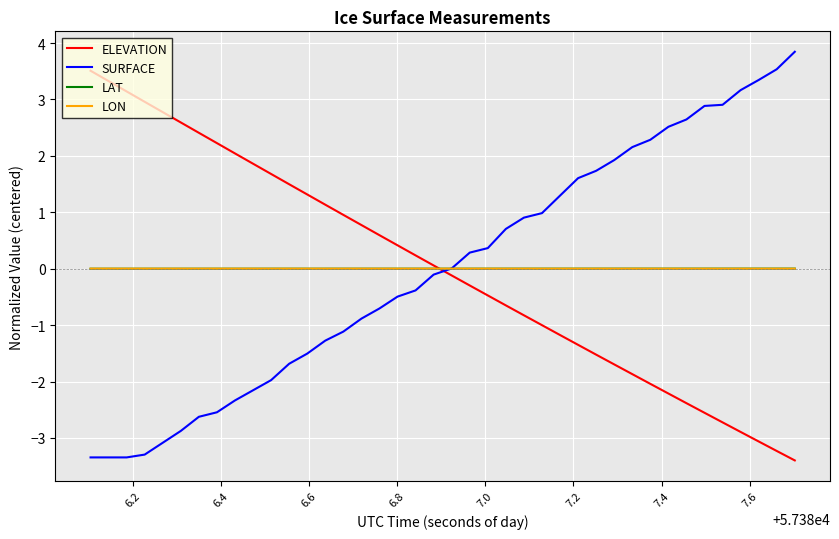

At how many categories does at least one series exceed -2?

40